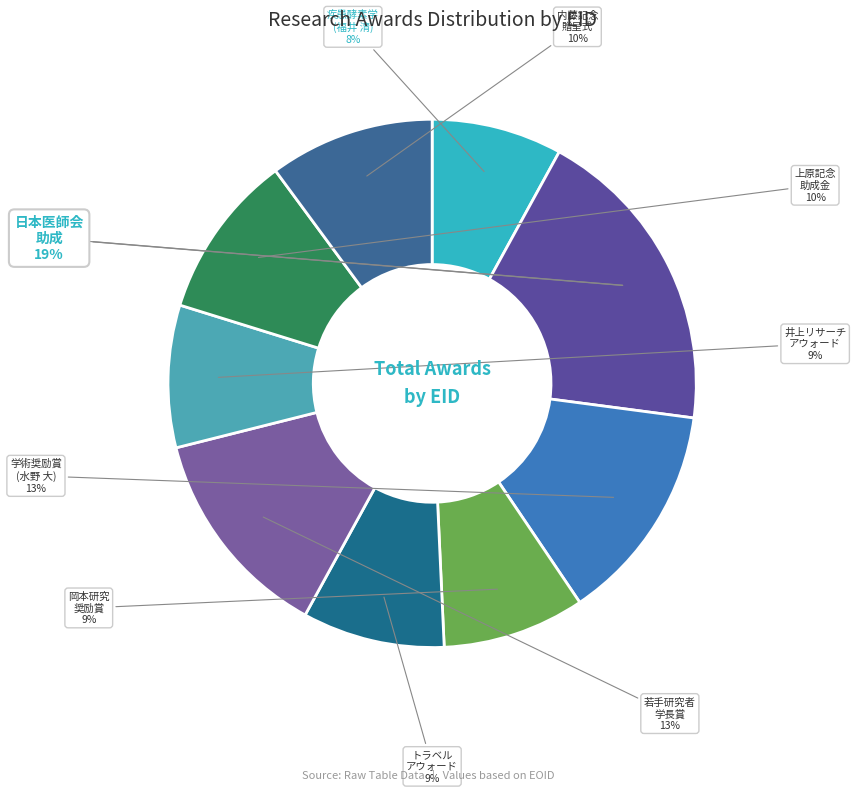

How many slices are in this pie chart?

9